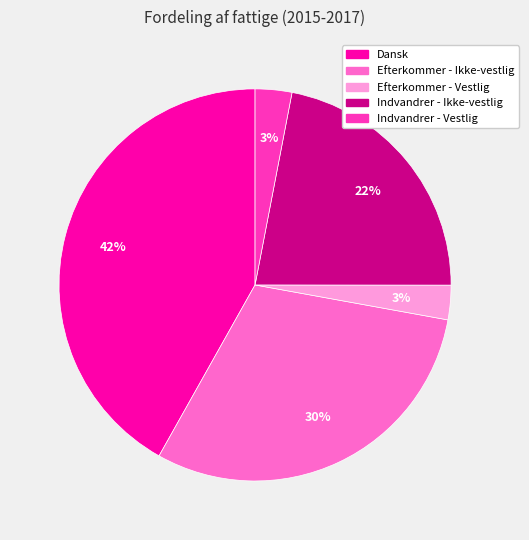

What is the largest slice in the pie chart?

Dansk